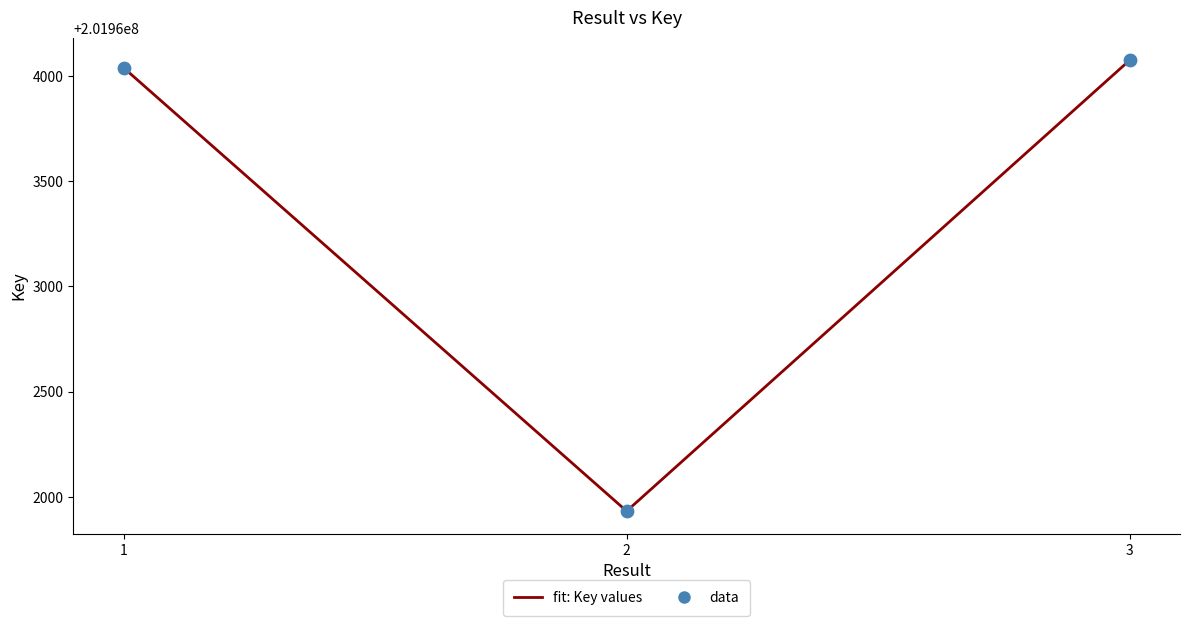

What is the approximate value at 2, to the nearest 10?

201961930